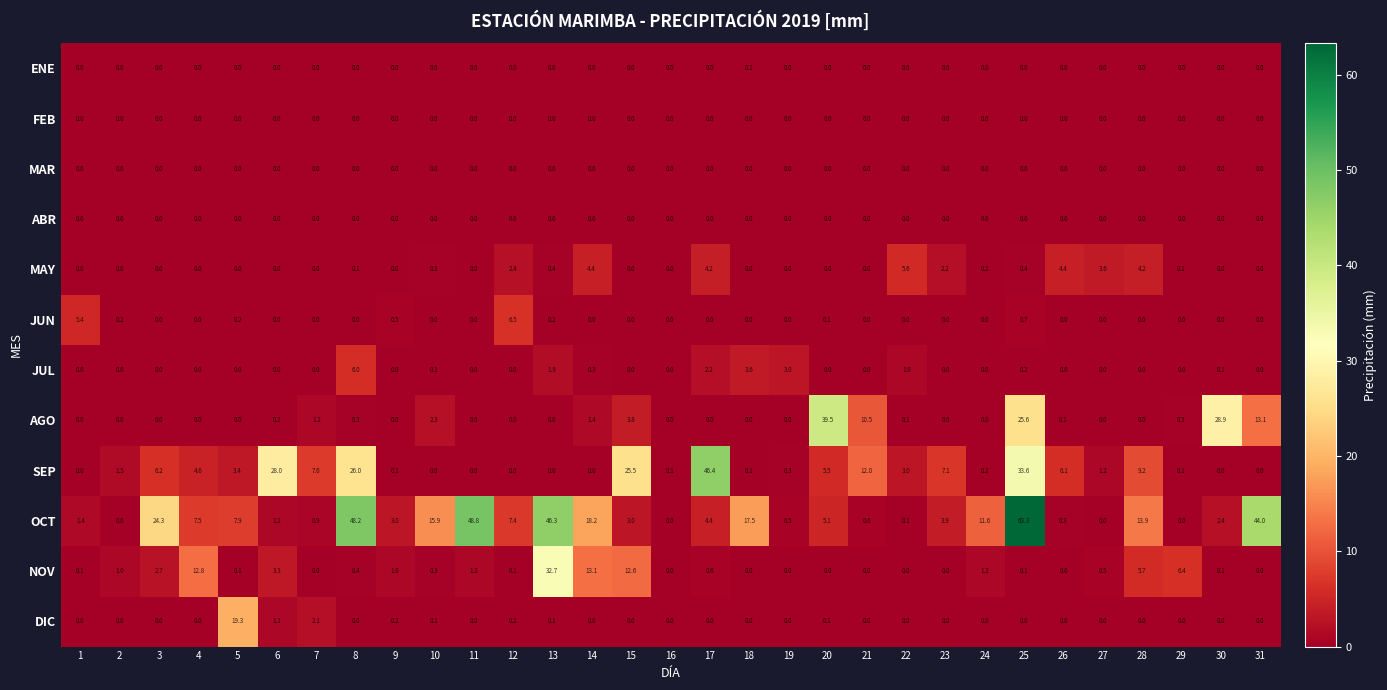

At how many categories does at least one series exceed 32?

7